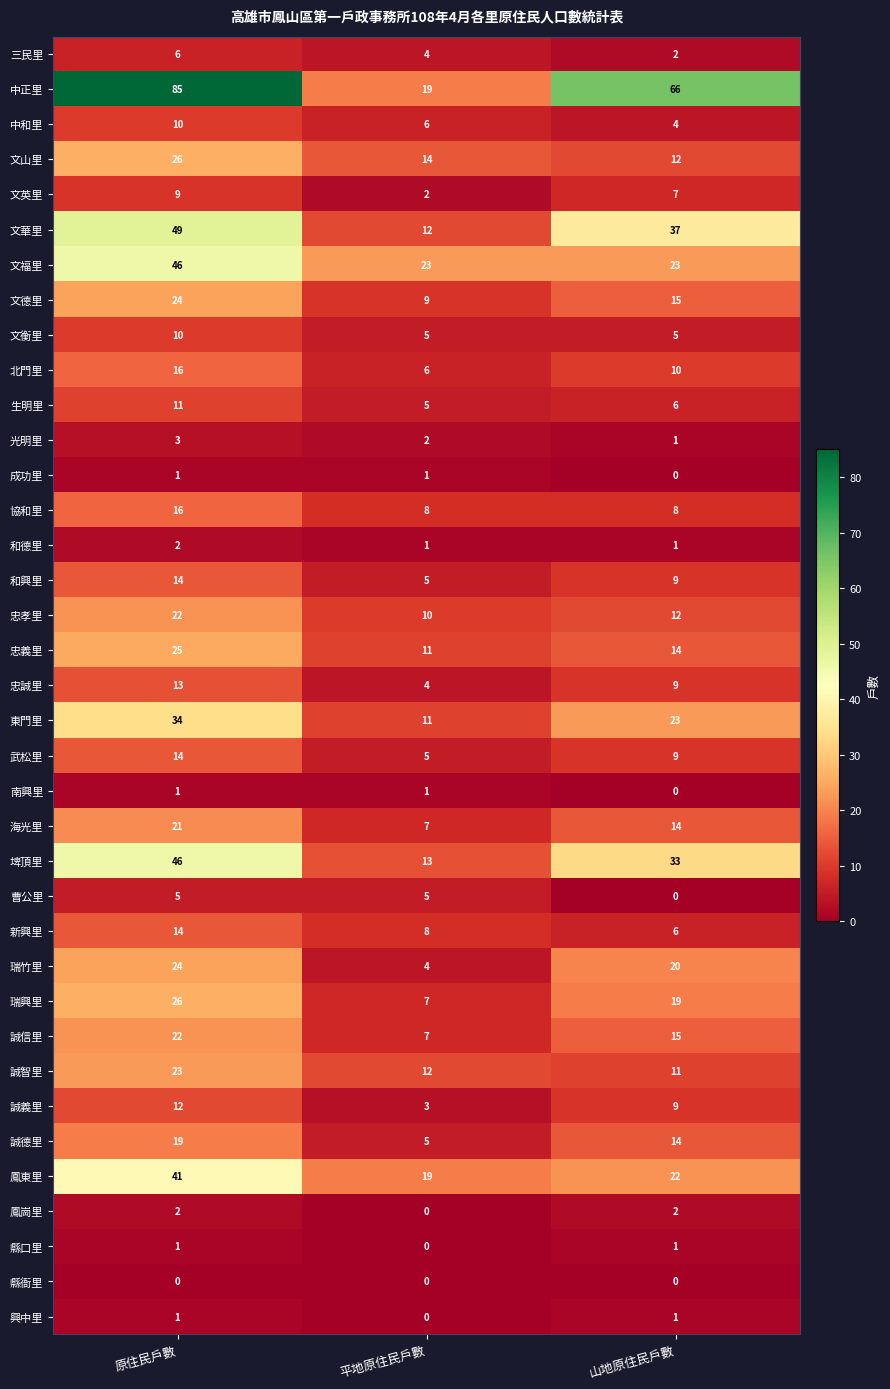

Rank the categories by 誠智里 value from lowest to highest.

山地原住民戶數, 平地原住民戶數, 原住民戶數